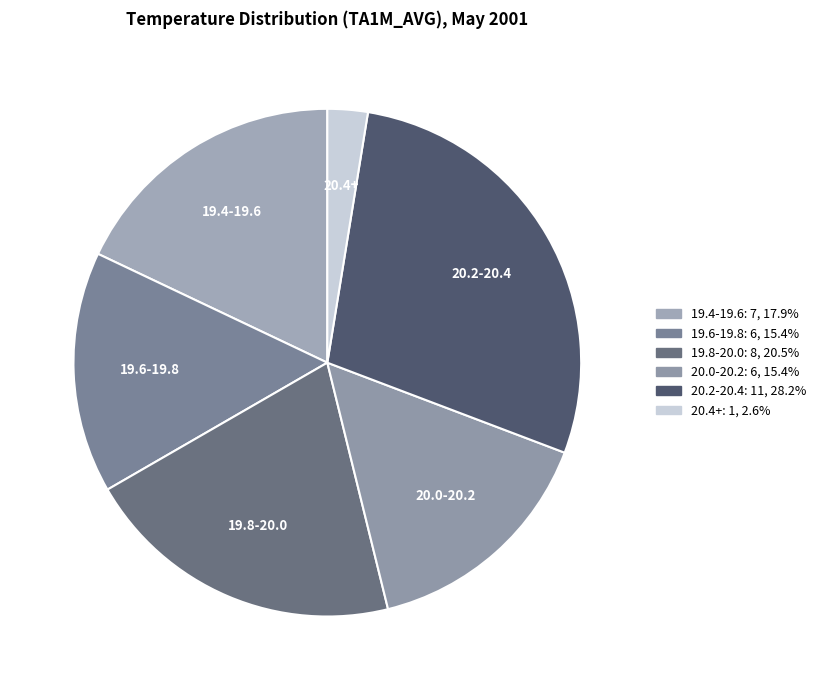

Which slice is the smallest?

20.4+